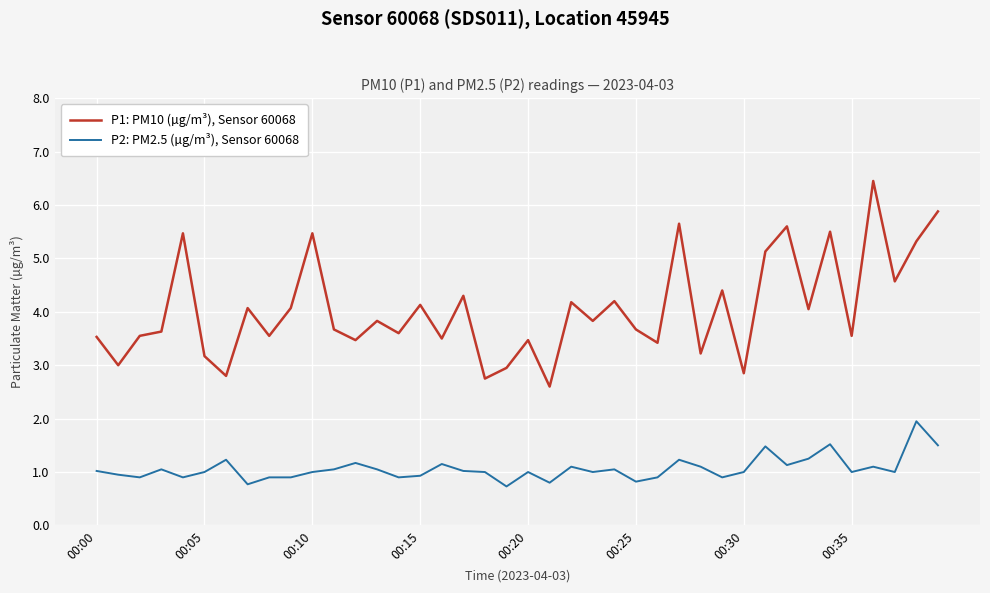

List the series in order of their peak value, lowest first.

P2: PM2.5 (µg/m³), Sensor 60068, P1: PM10 (µg/m³), Sensor 60068